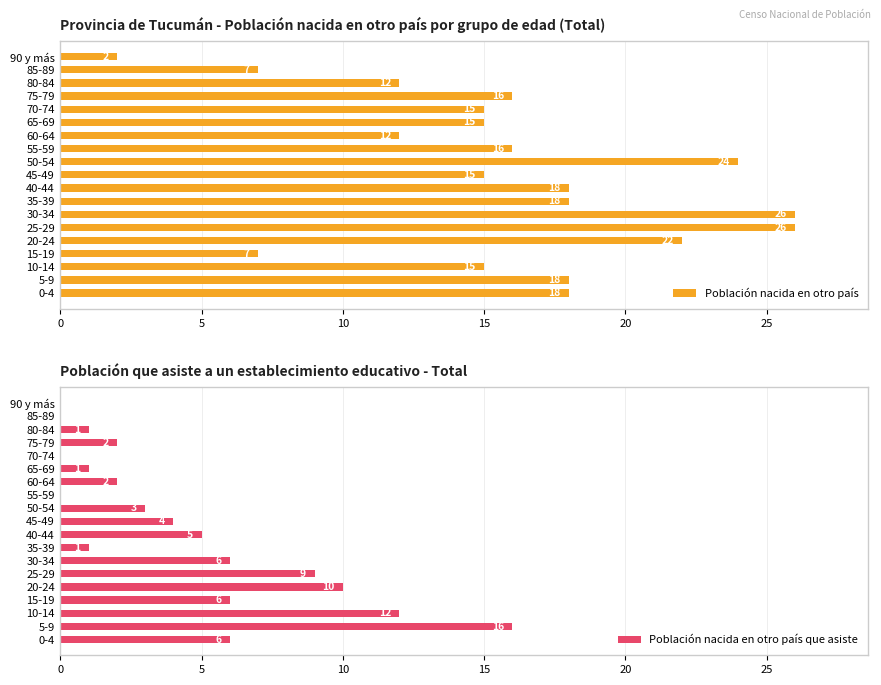

The Población nacida en otro país series shows 8 at 45-49. True or false?

False